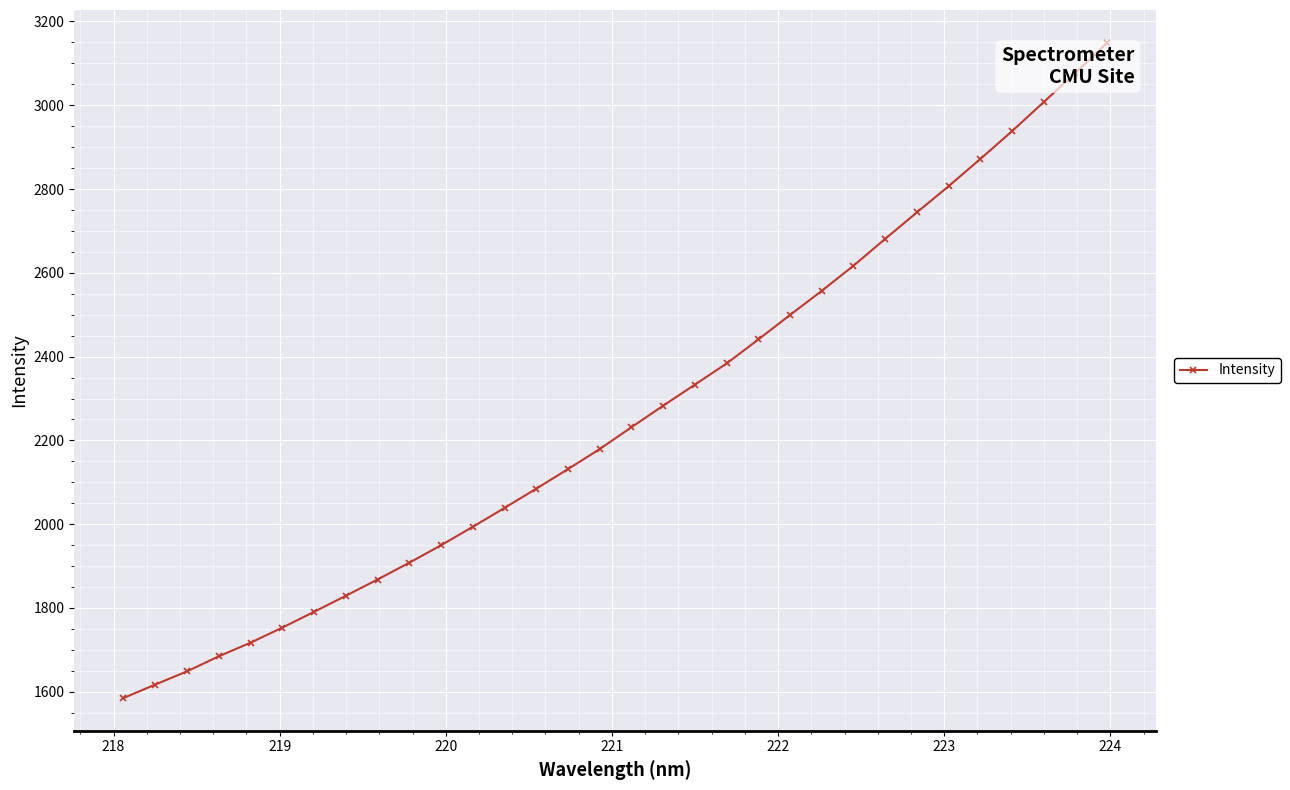

Count the number of data series in this chart.

1